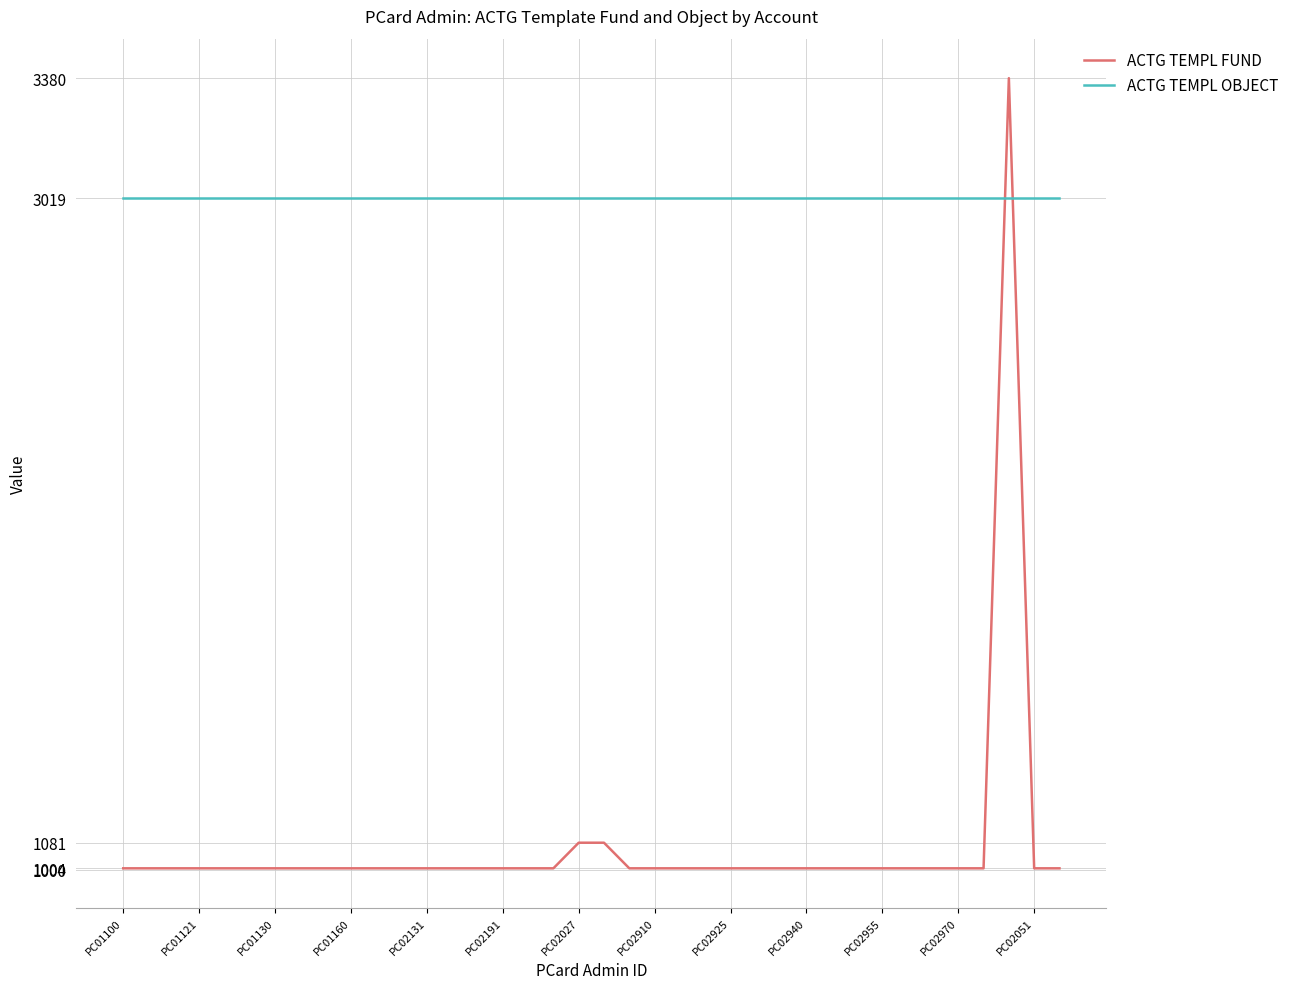

Which series ends up on top after the final intersection of ACTG TEMPL OBJECT and ACTG TEMPL FUND?

ACTG TEMPL OBJECT